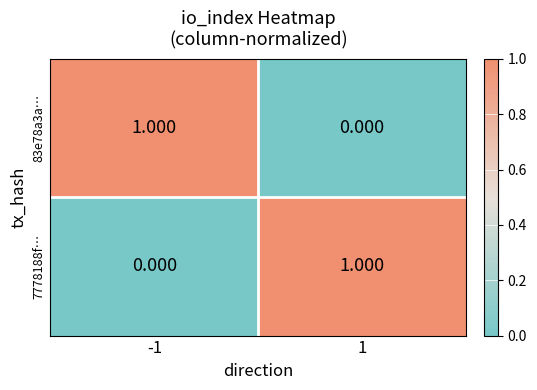

Is the value of 83e78a3a… at 1 greater than the value of 7778188f… at 1?

No